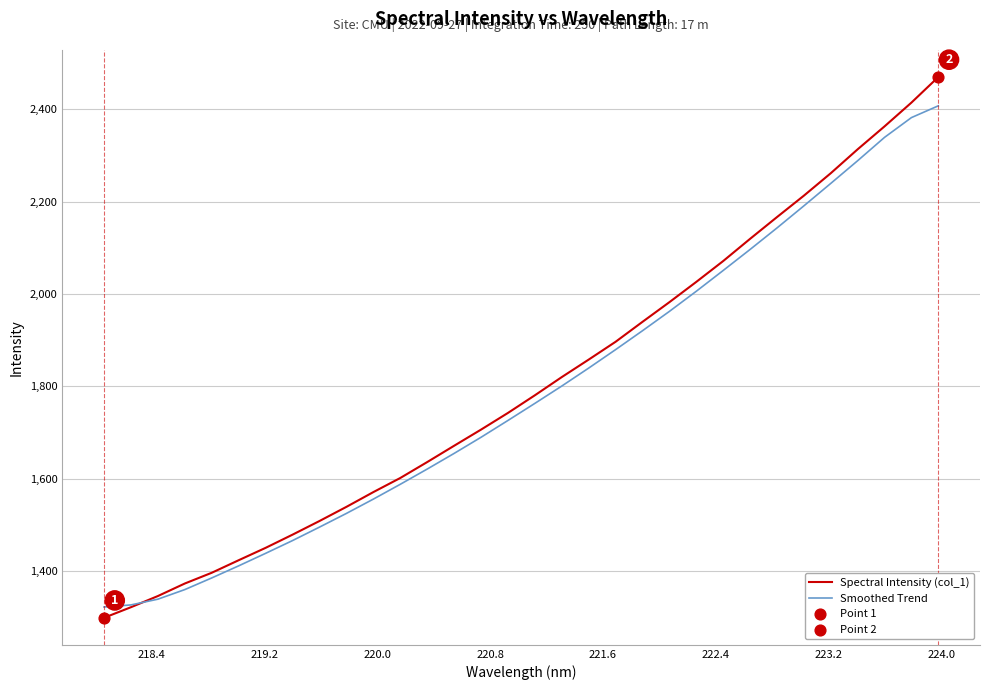

Which series has the largest total across all categories?

Spectral Intensity (col_1)